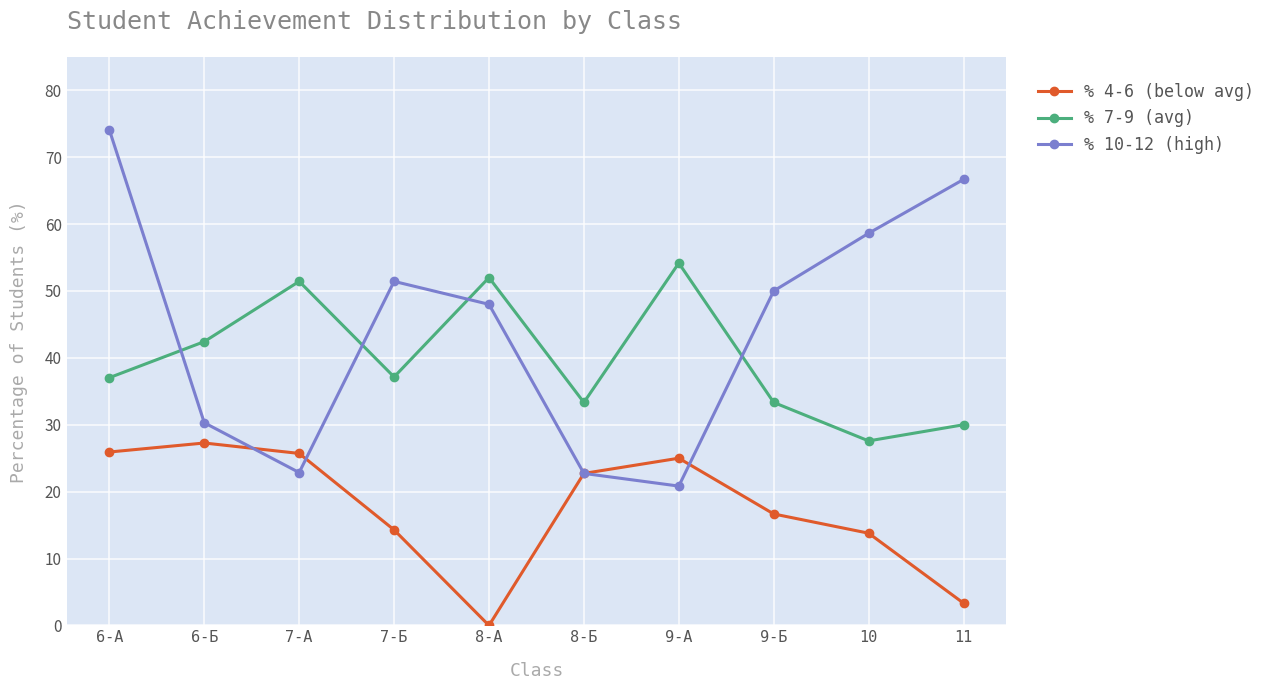

Between 7-А and 11, which series saw the biggest shift?

% 10-12 (high)